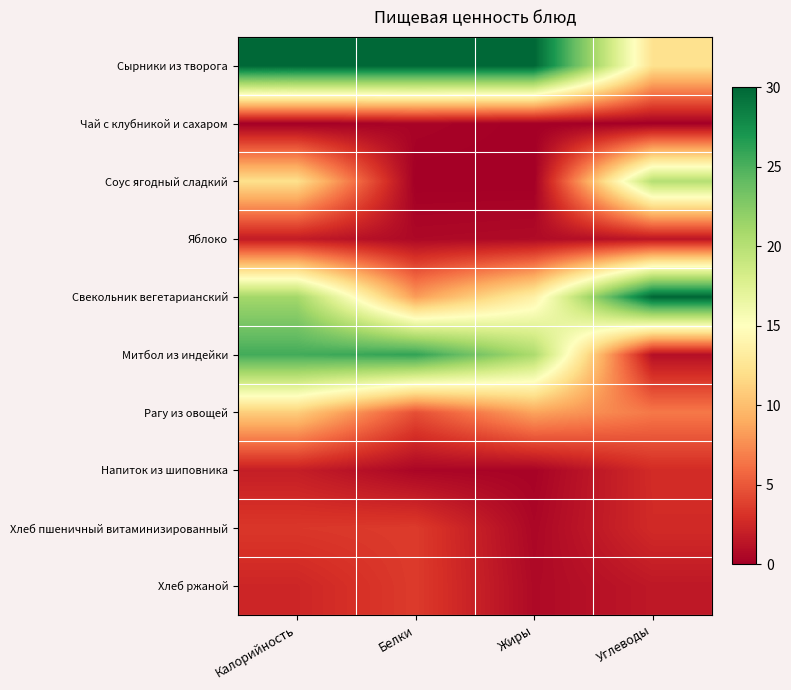

Count the number of categories in the chart.

4